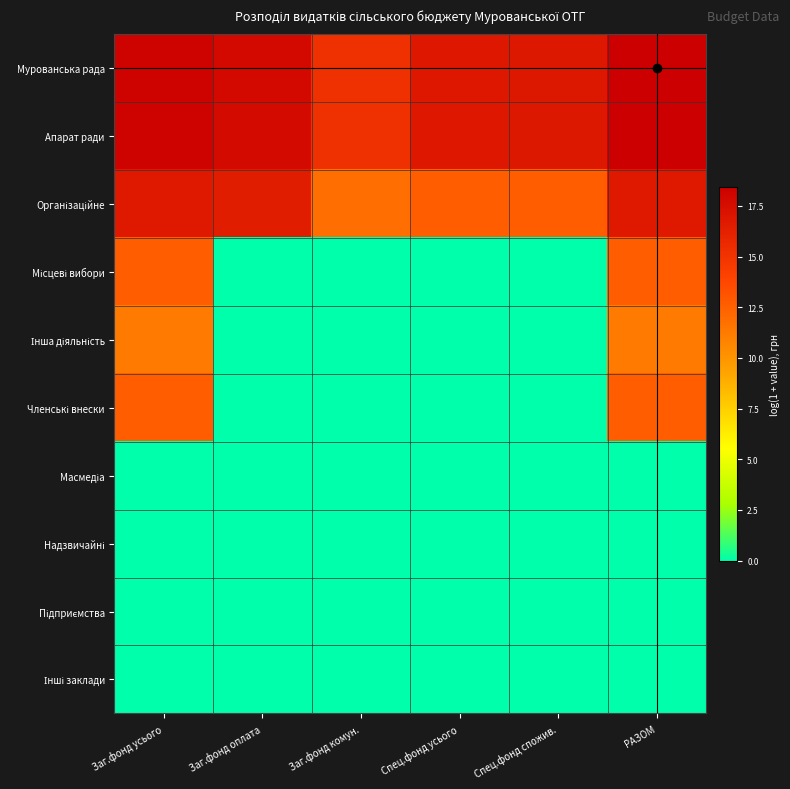

At how many categories does at least one series exceed 1?

6